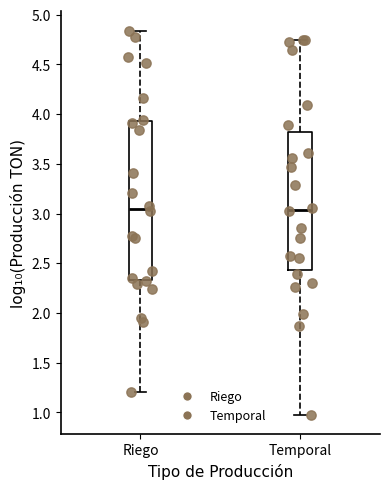

Comparing the boxes themselves (not the whiskers), which one is the tallest?

Riego